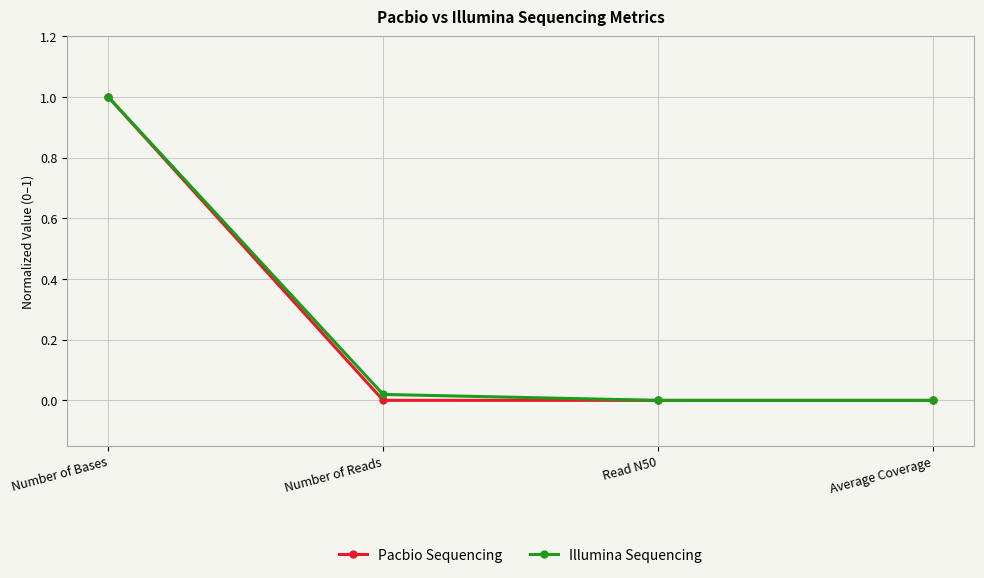

At which category is the sum across all series the highest?

Number of Bases